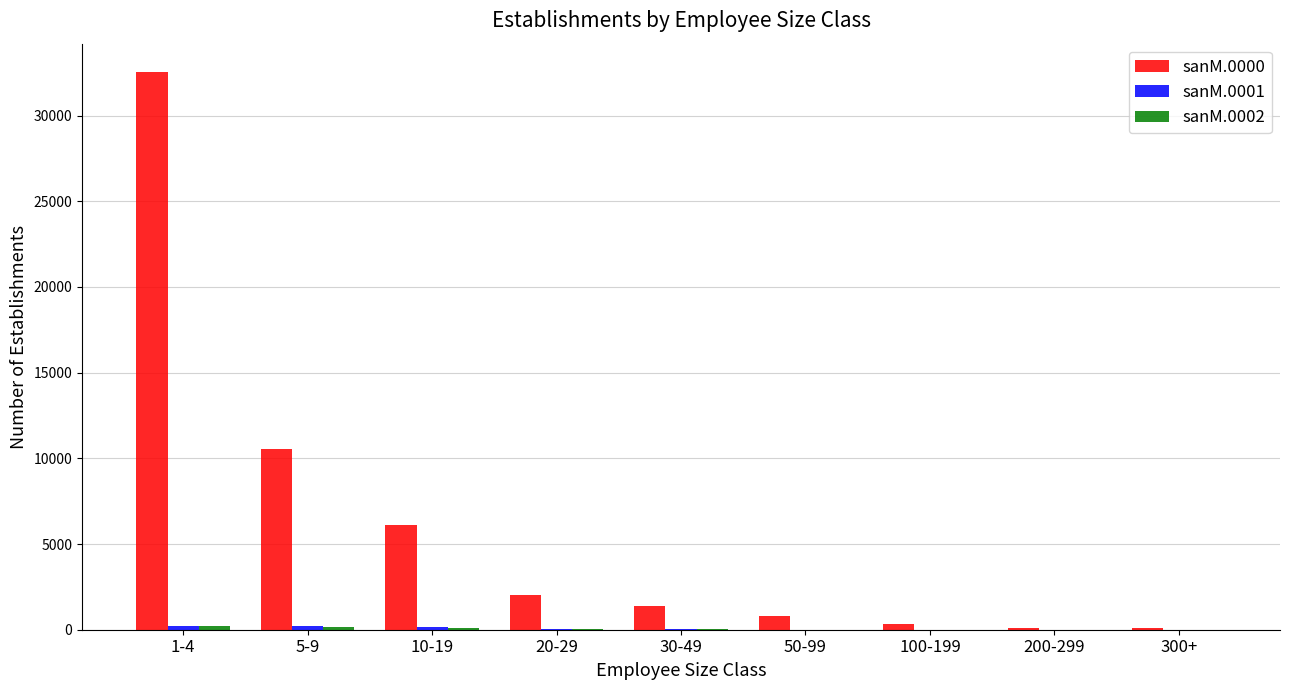

Which series has the largest total across all categories?

sanM.0000